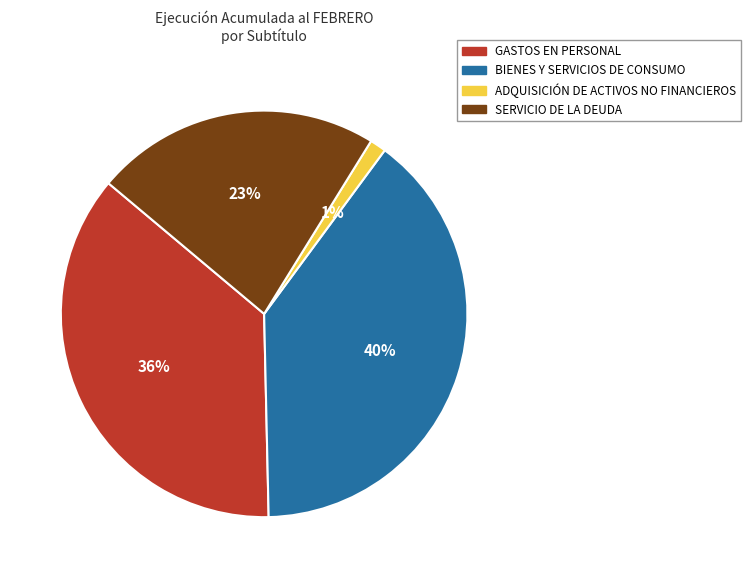

True or false: SERVICIO DE LA DEUDA accounts for 23% of the total.

True